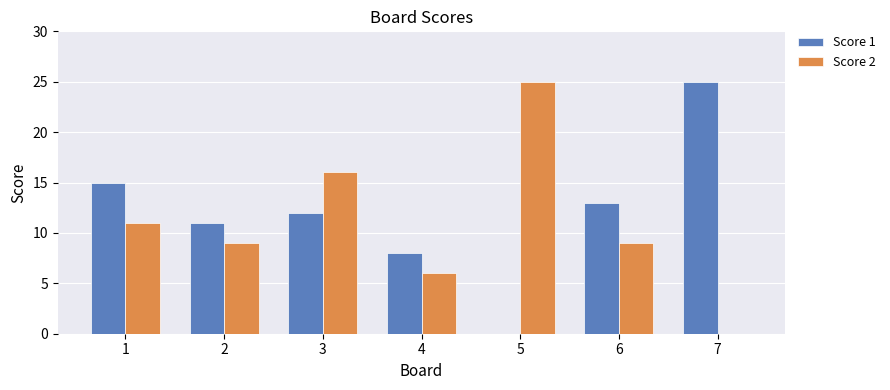

Reading left to right, list all the values displayed in this chart.

Score 1: 15	11	12	8	0	13	25
Score 2: 11	9	16	6	25	9	0